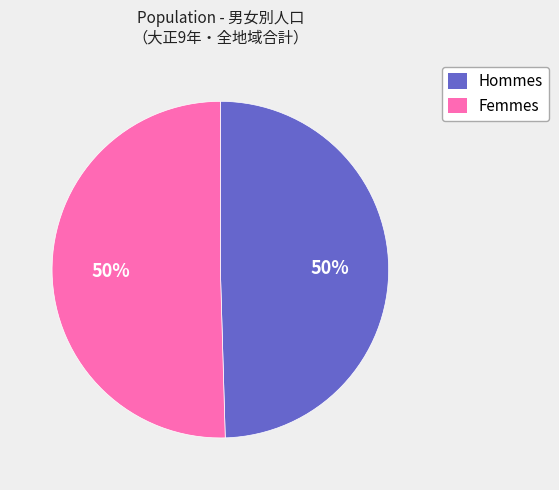

To the nearest percent, what is the combined percentage of Hommes and Femmes?

100%